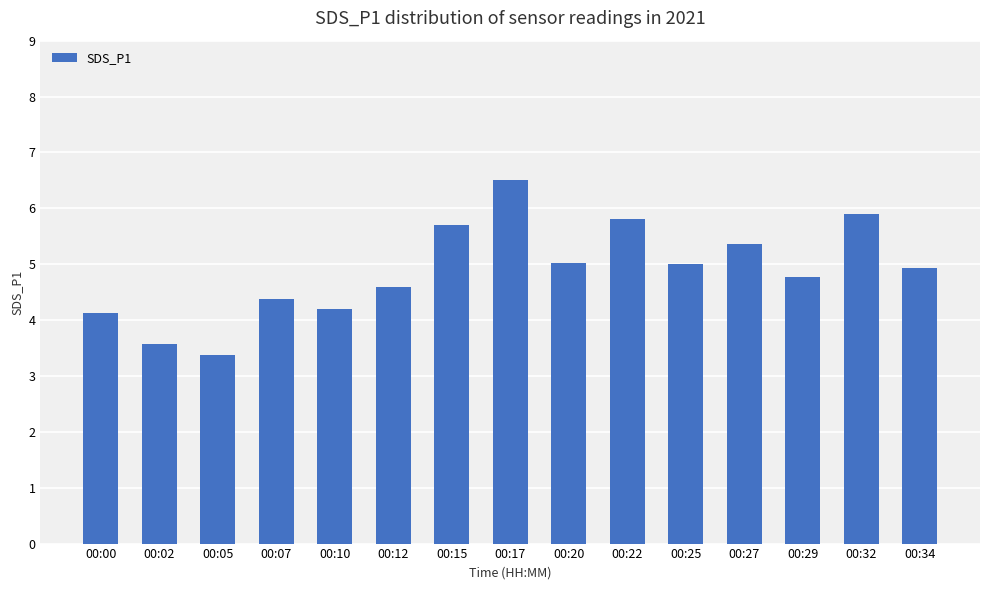

What is the ratio of the value at 00:00 to the value at 00:12?

0.9